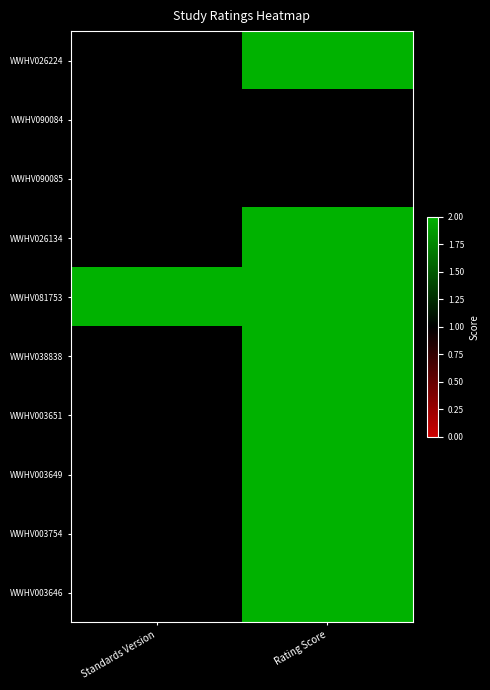

How many series are shown in this chart?

10